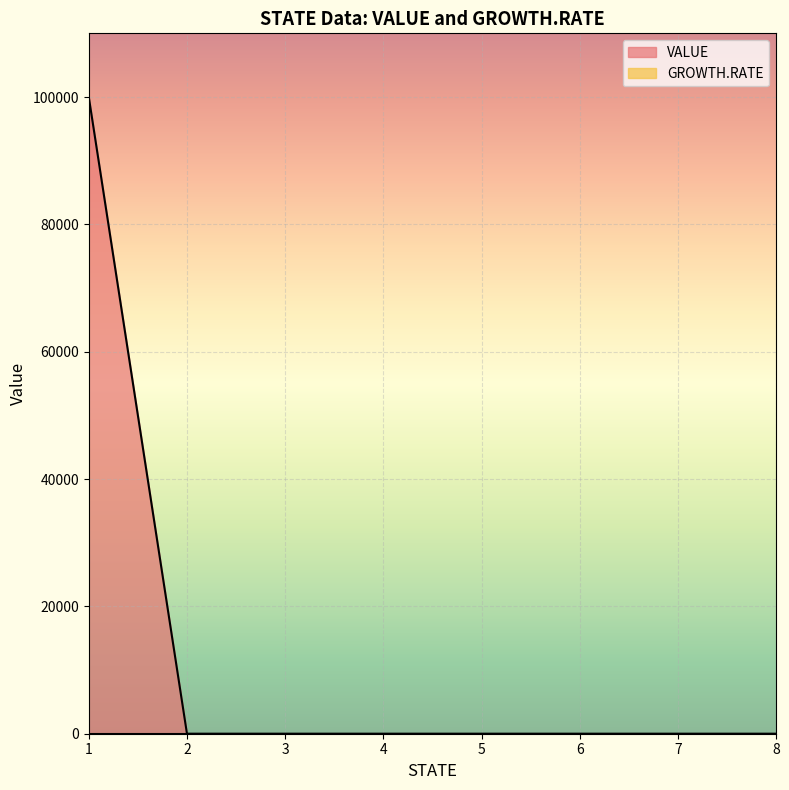

Reading left to right, list all the values displayed in this chart.

1=100000	2=0	3=0	4=0	5=0	6=0	7=0	8=0